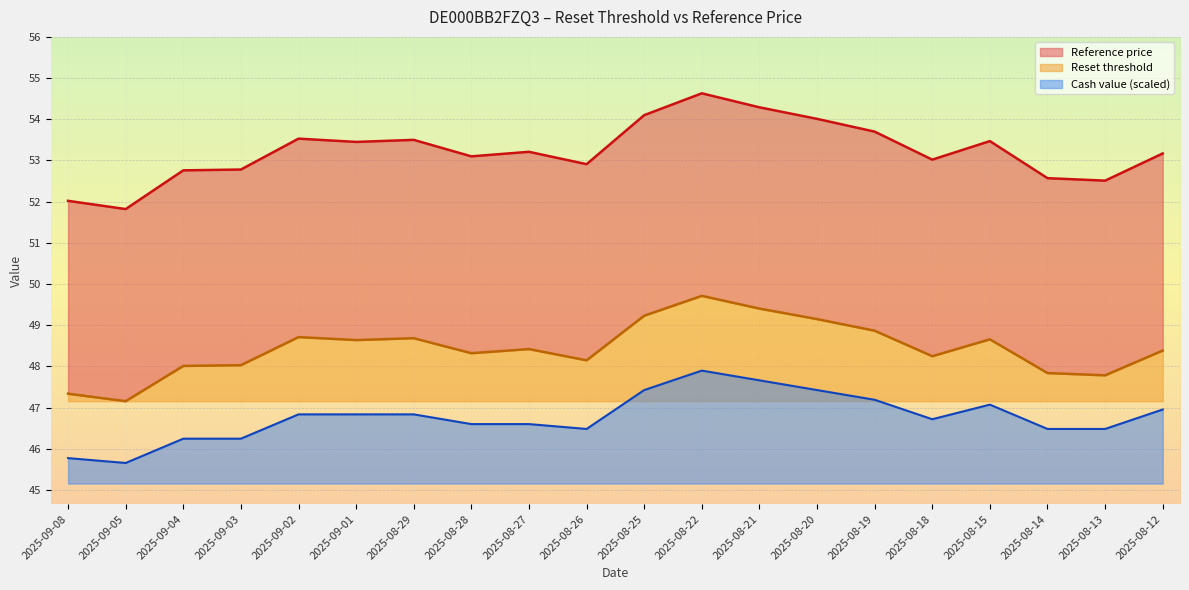

Where does the Cash value series first go above 46?

2025-09-04